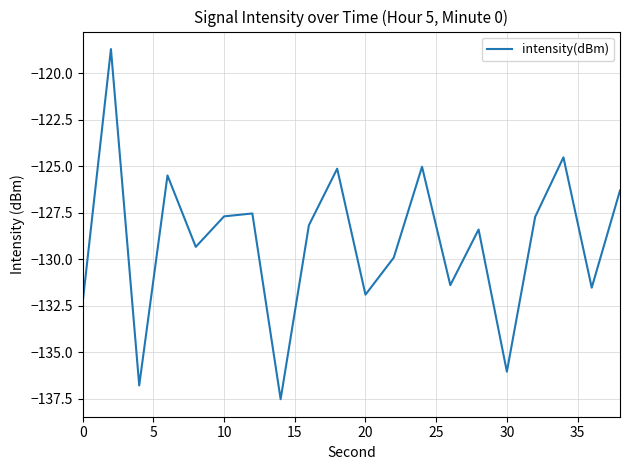

What is the difference between the maximum and minimum values?

18.8